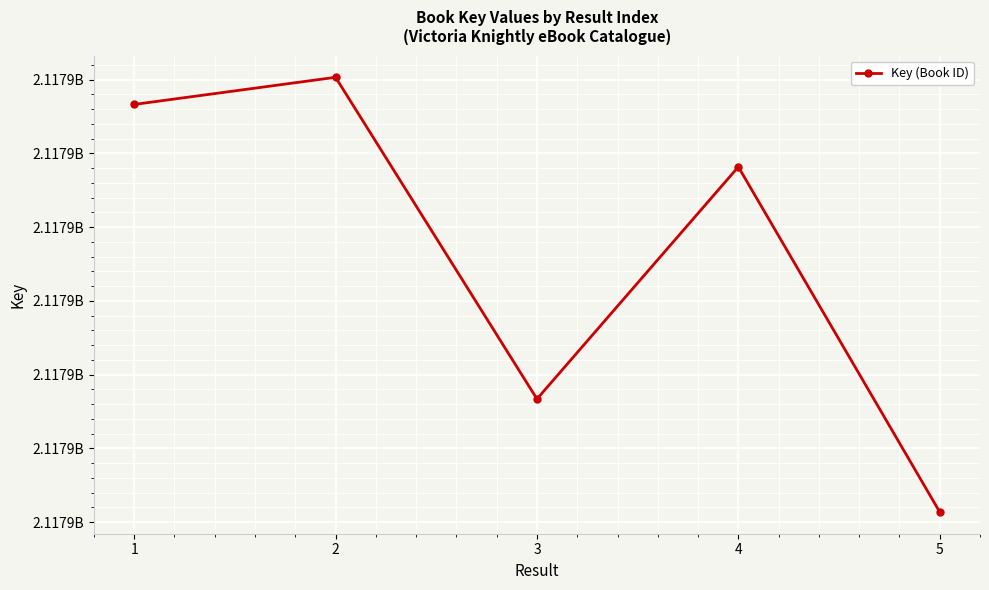

Reading left to right, list all the values displayed in this chart.

2117936664	2117937032	2117932671	2117935818	2117931139